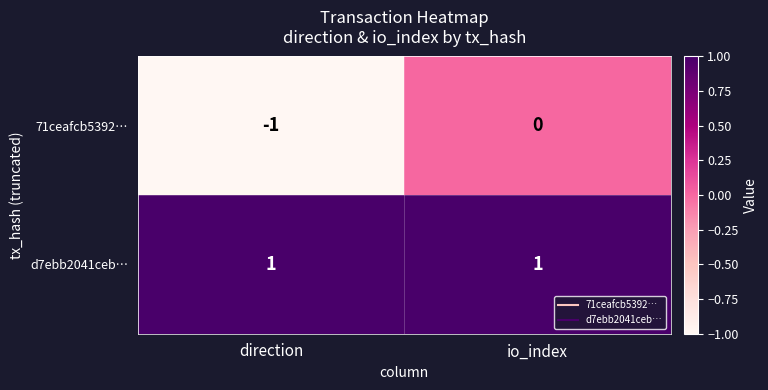

Which label corresponds to the smallest value in the chart?

direction